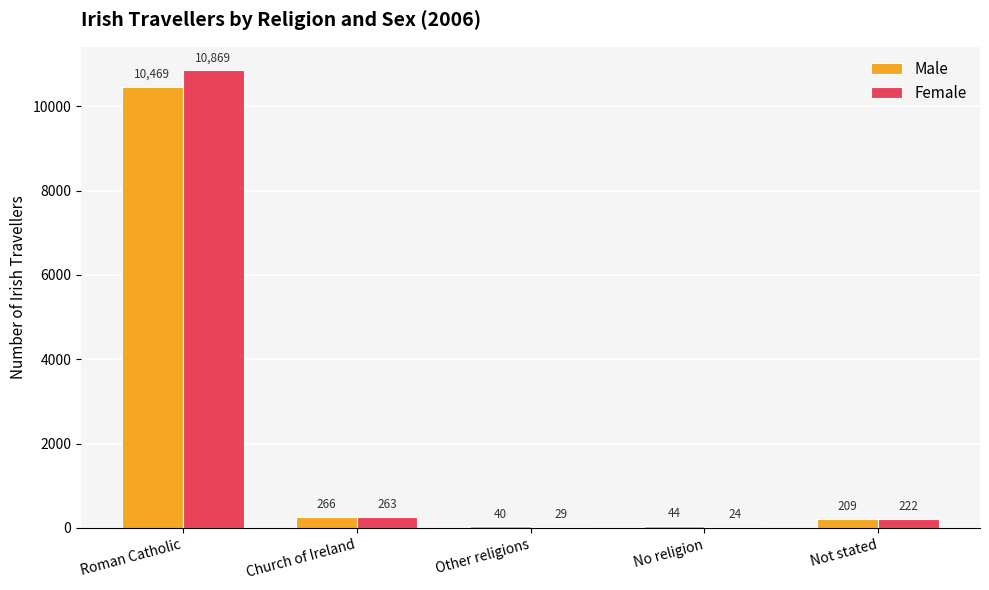

Which label corresponds to the largest value in the chart?

Roman Catholic